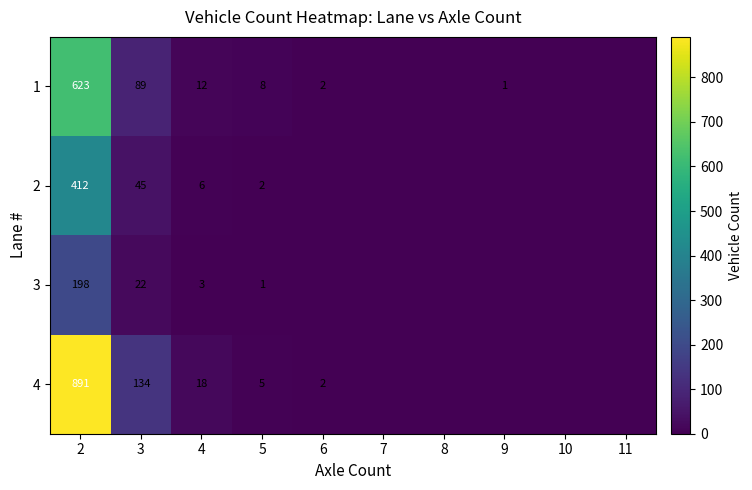

What is the average value of the 3 series?

22